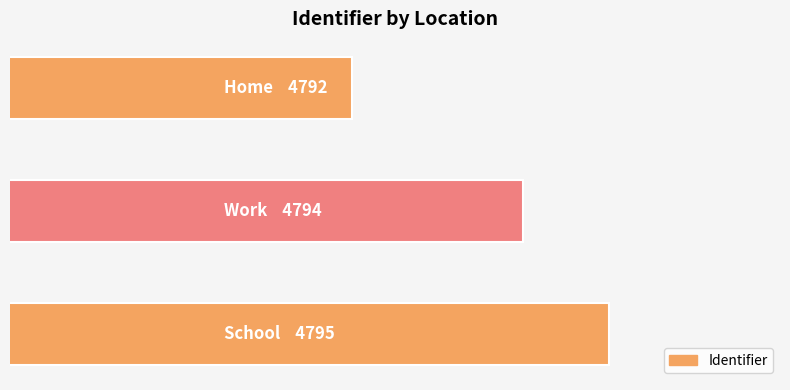

Which label corresponds to the largest value in the chart?

School